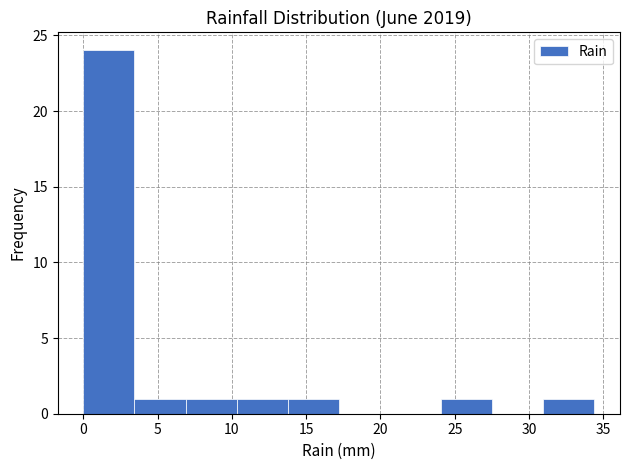

Over which range of the x-axis is the bar tallest?

0.0 to 3.5